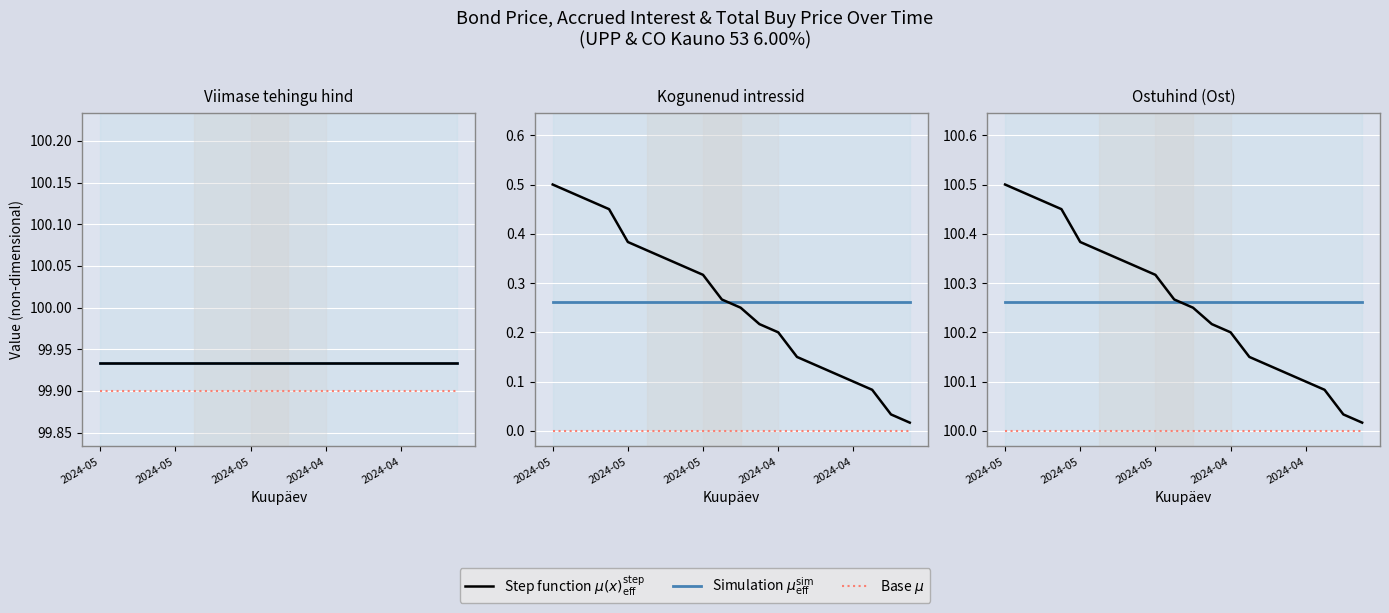

Which series has the largest total across all categories?

Simulation